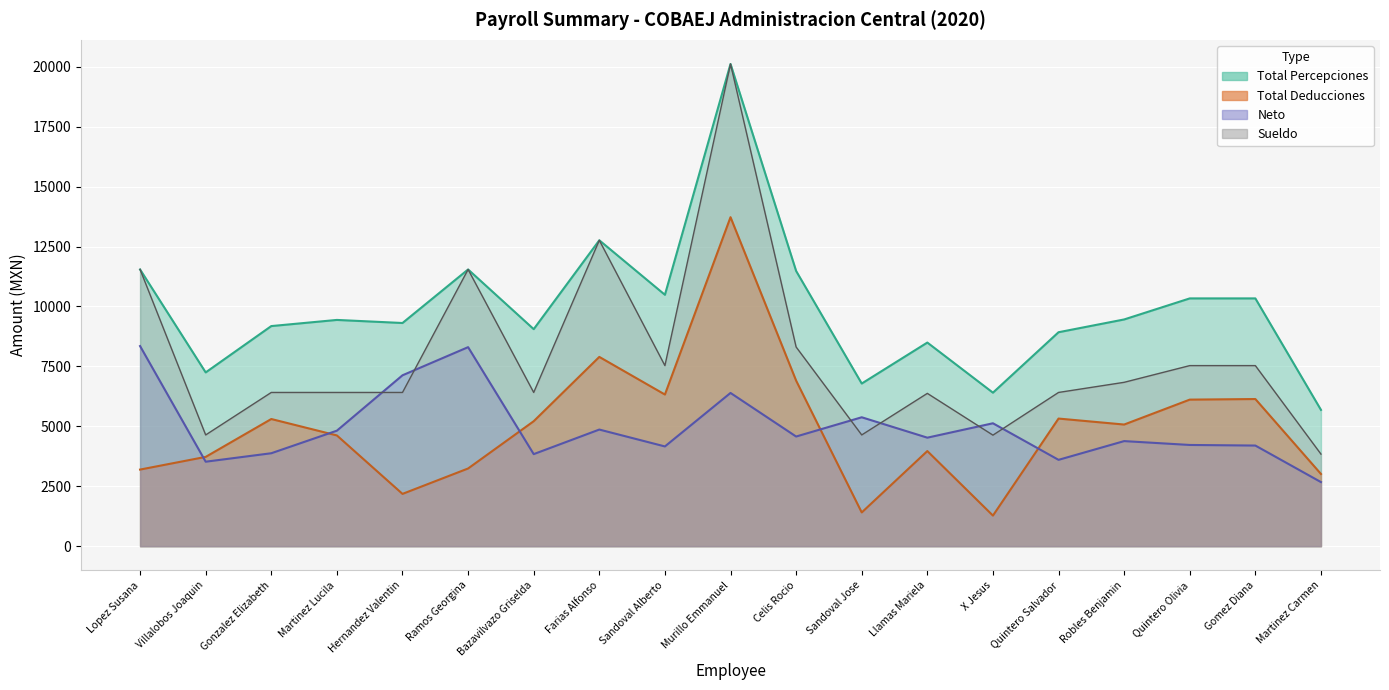

Between Farias Alfonso and Sandoval Jose, which is larger?

Farias Alfonso